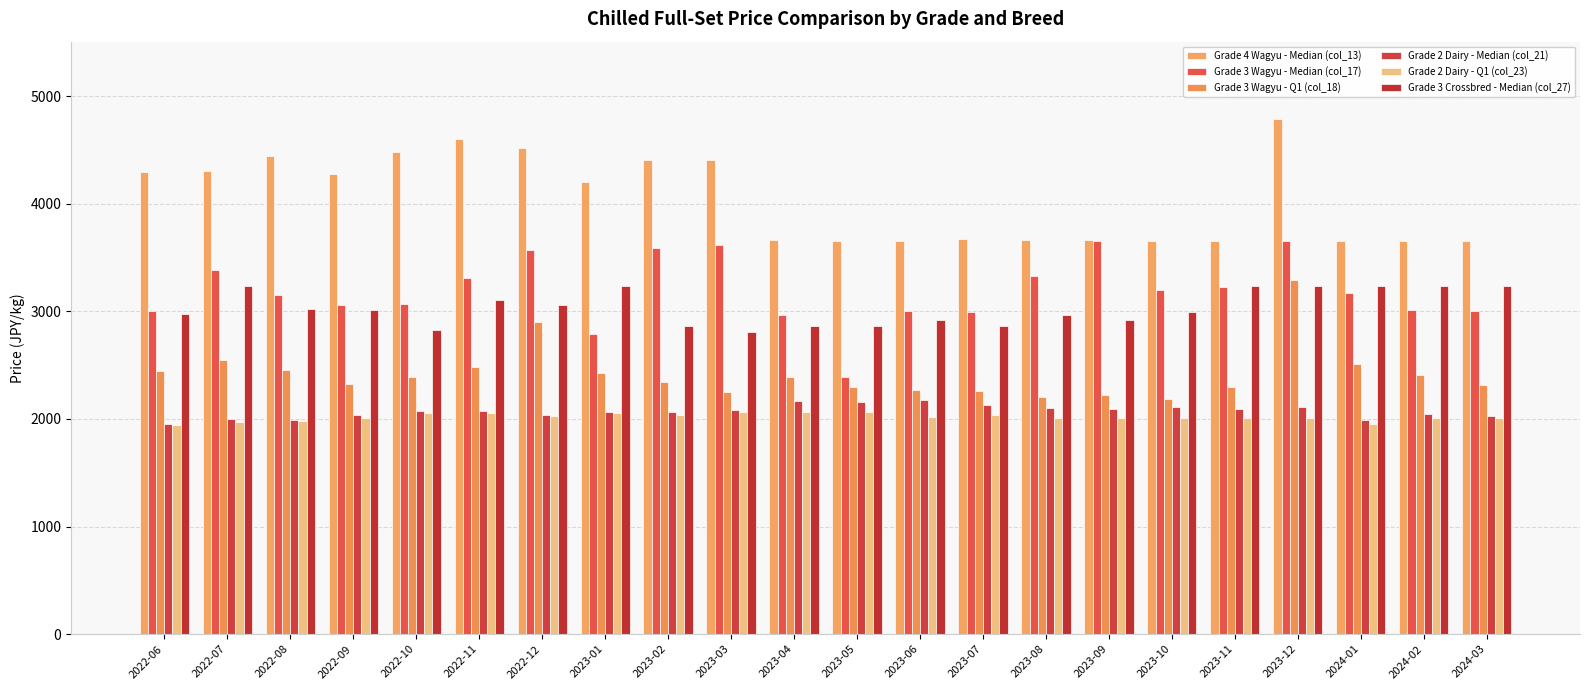

What is the average value of the Grade 4 Wagyu - Median (col_13) series?

4045